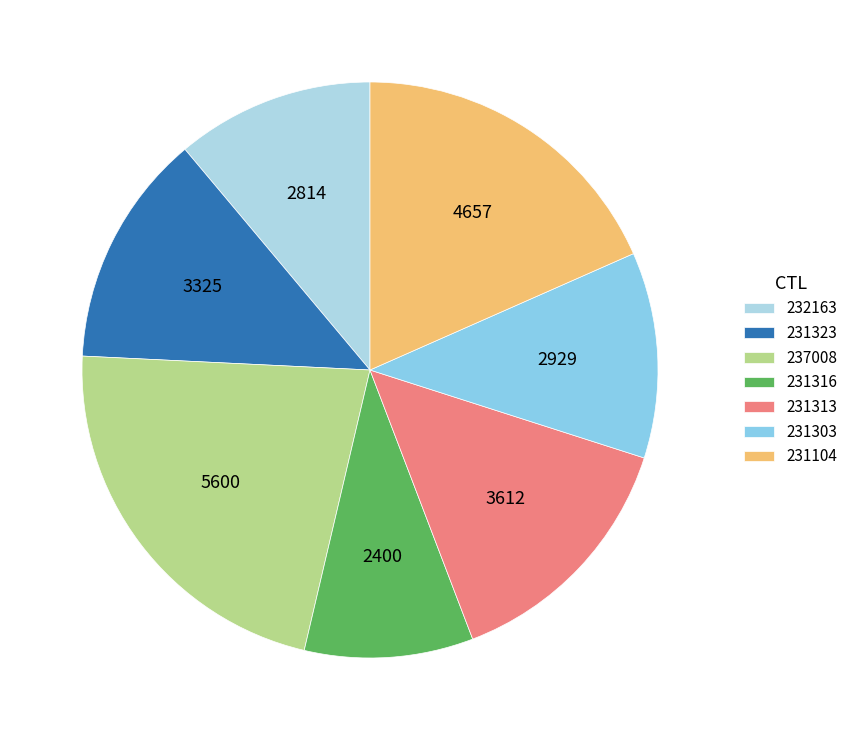

Is there a majority slice in this chart?

No